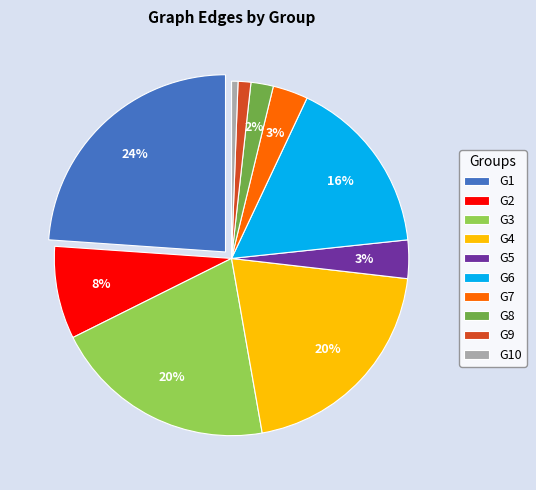

True or false: G10 accounts for 11% of the total.

False